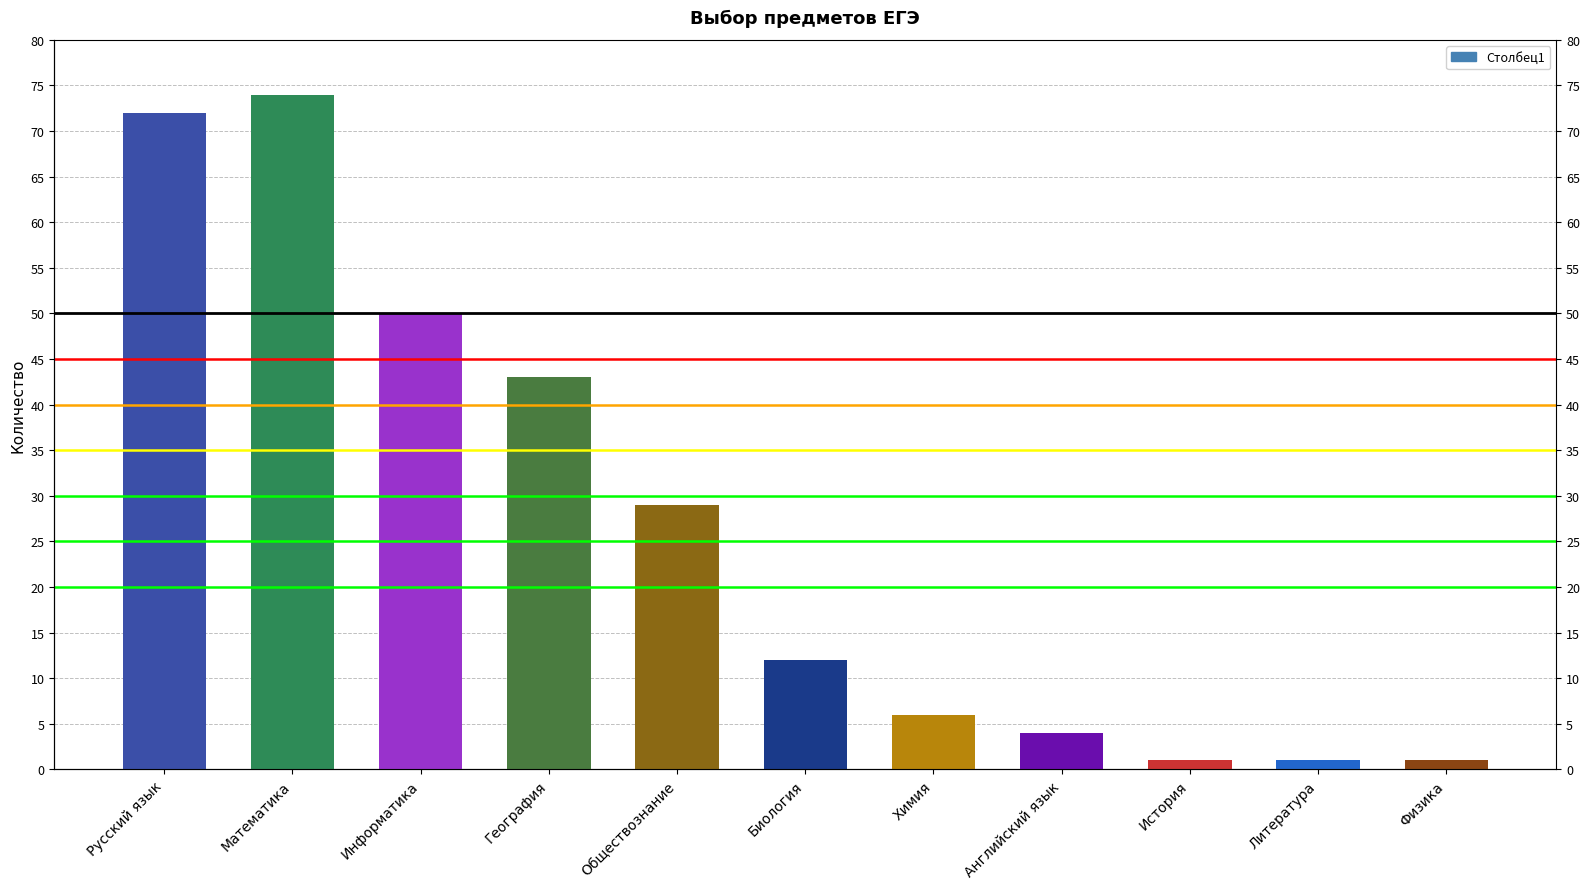

Reading right to left, transcribe all the data shown in this chart.

Физика=1	Литература=1	История=1	Английский язык=4	Химия=6	Биология=12	Обществознание=29	География=43	Информатика=50	Математика=74	Русский язык=72